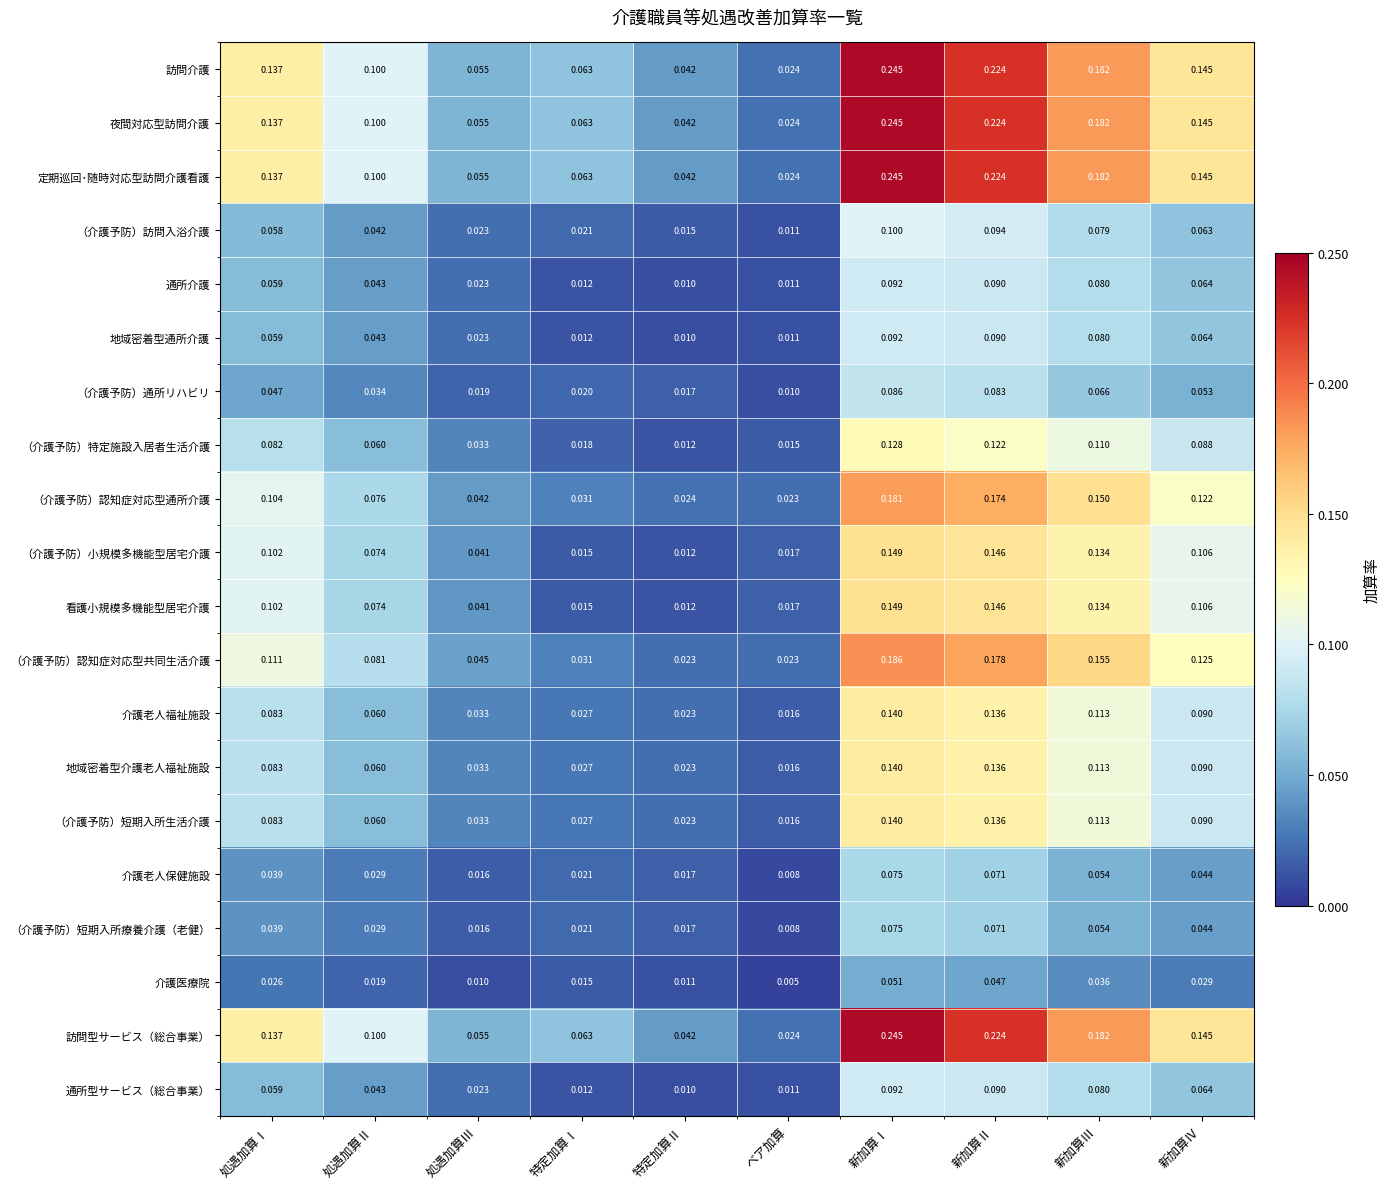

Is the value of 訪問型サービス（総合事業） at 新加算Ⅰ greater than the value of （介護予防）訪問入浴介護 at 処遇加算Ⅰ?

Yes